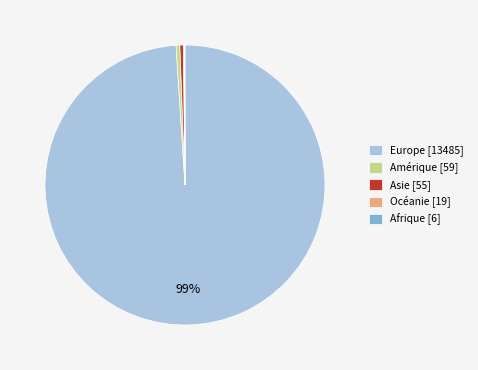

The Europe [13485] slice represents 92% of the pie. True or false?

False